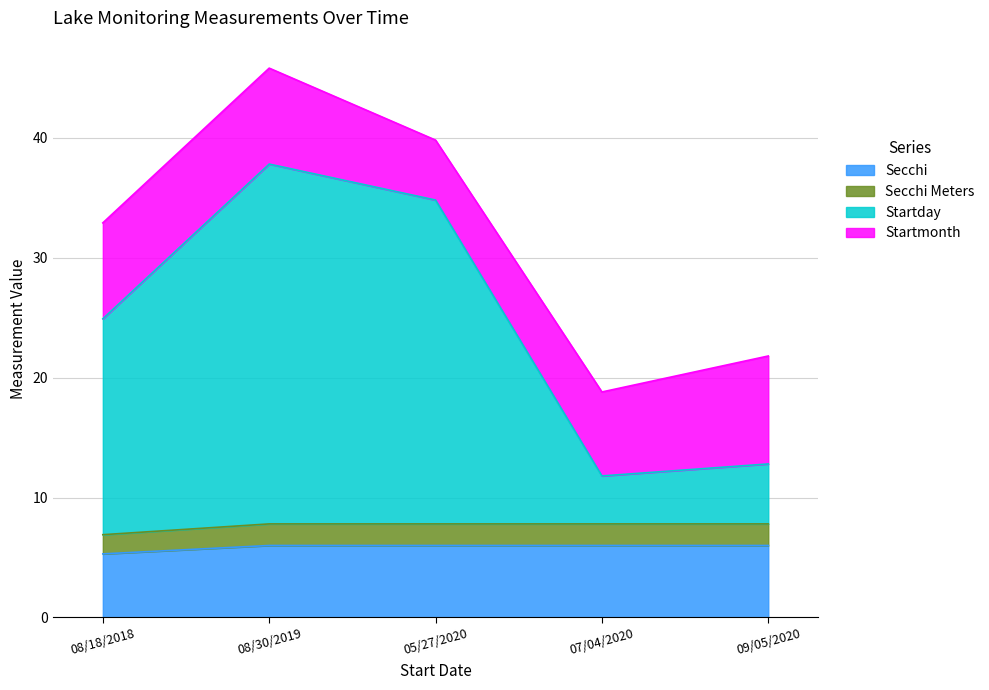

Does the chart display data point markers on the line(s)?

No